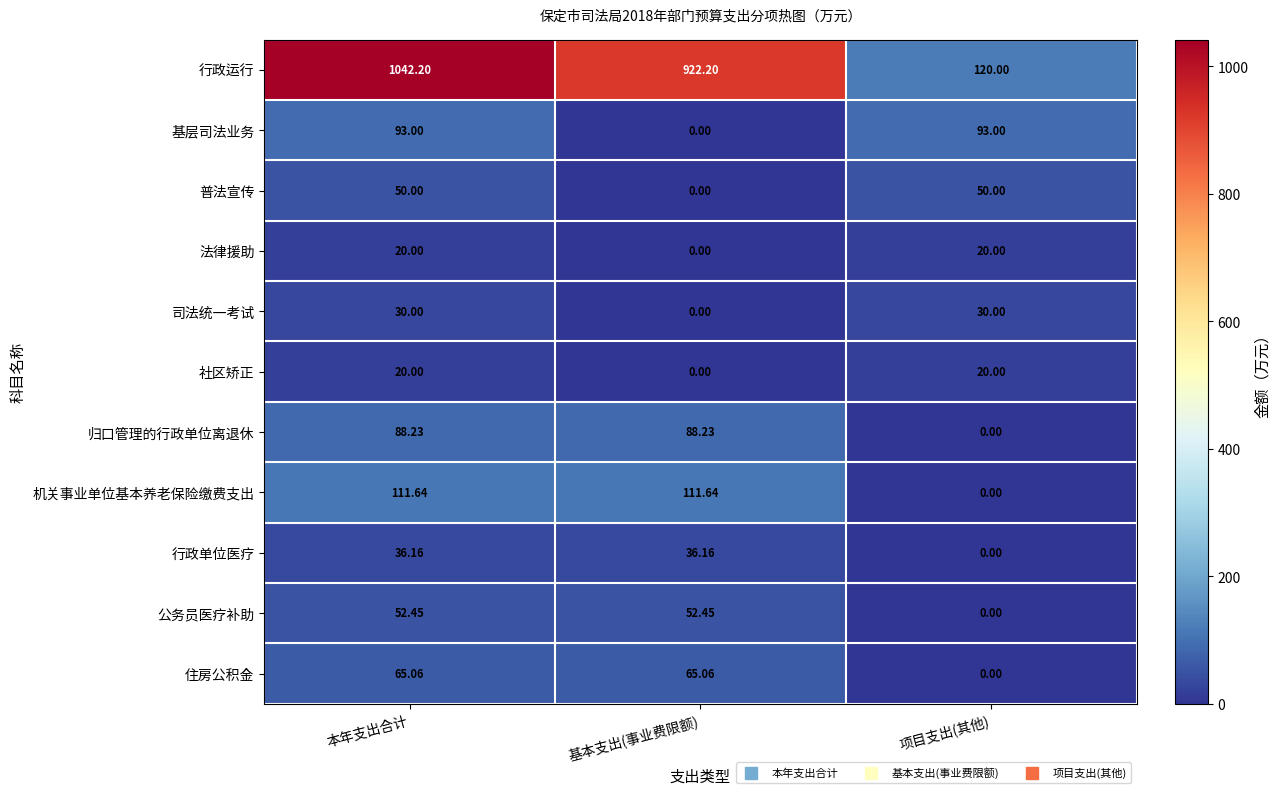

Which label corresponds to the largest value in the chart?

本年支出合计